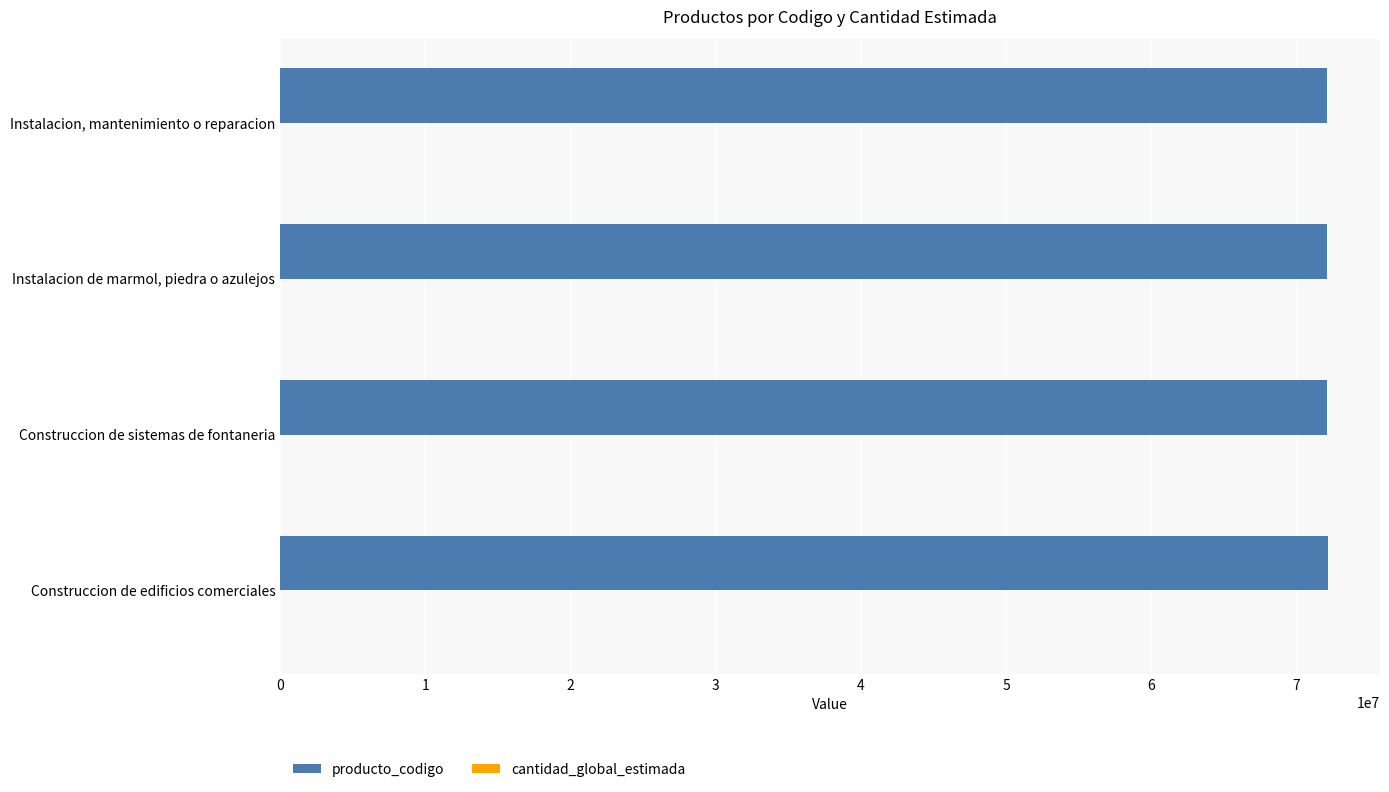

What is the maximum value shown in the chart?

72131601